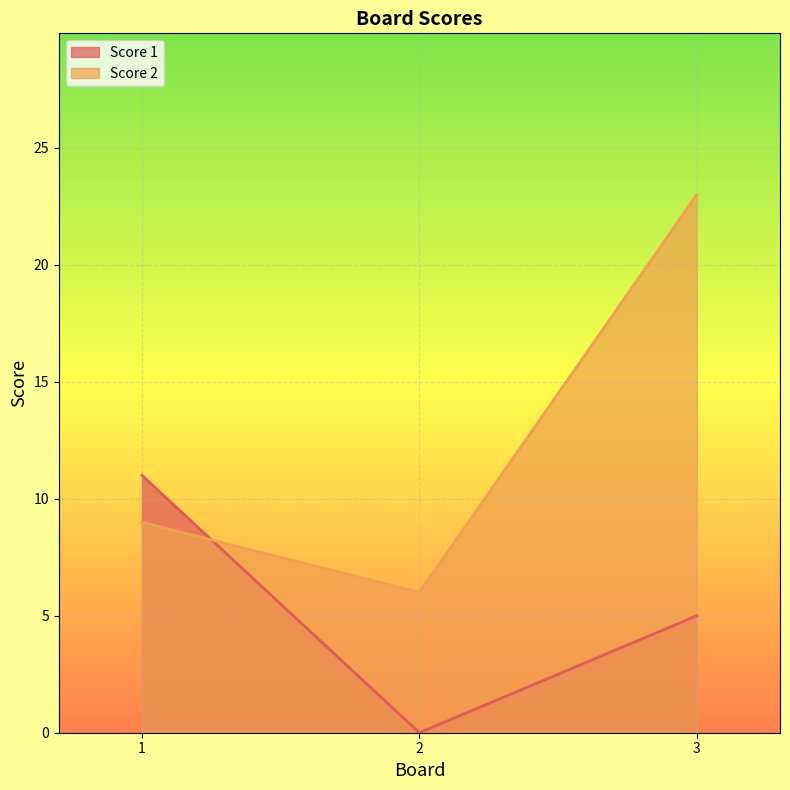

True or false: Score 1 has a value of 11 at 1.

True